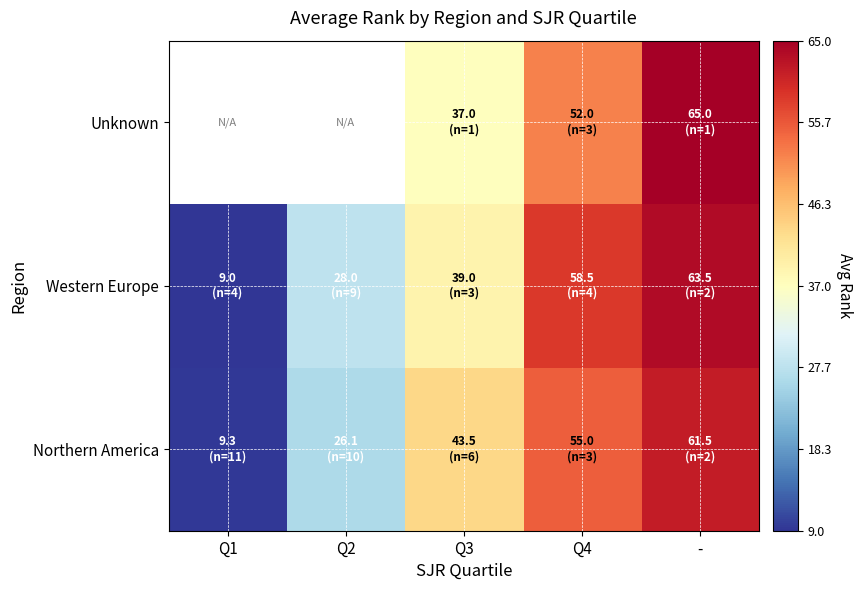

What is the sum of the Western Europe values at Q3 and Q1?

48.0